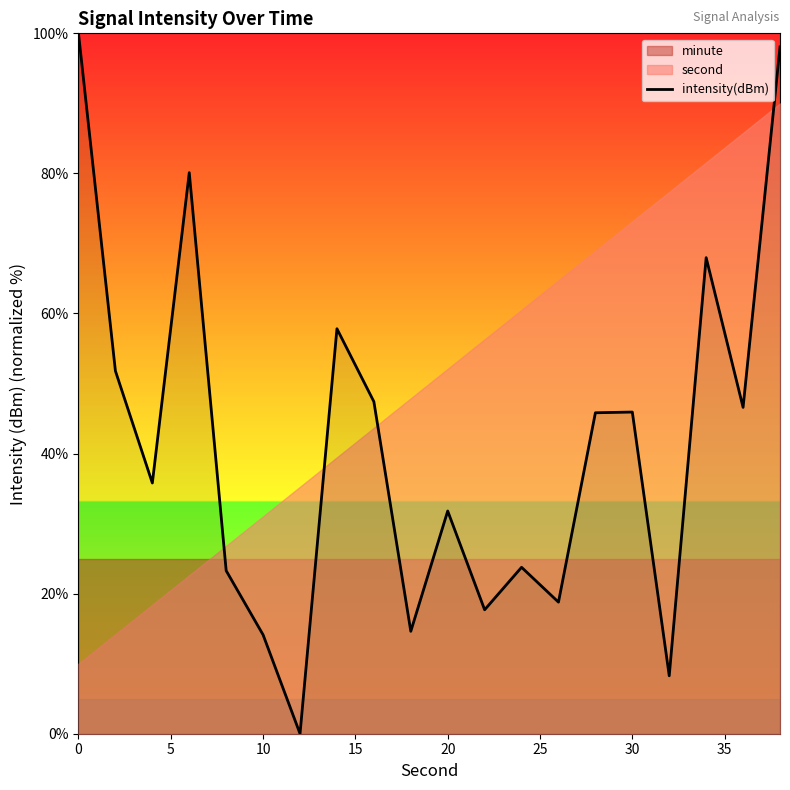

How many values are below 45?

10